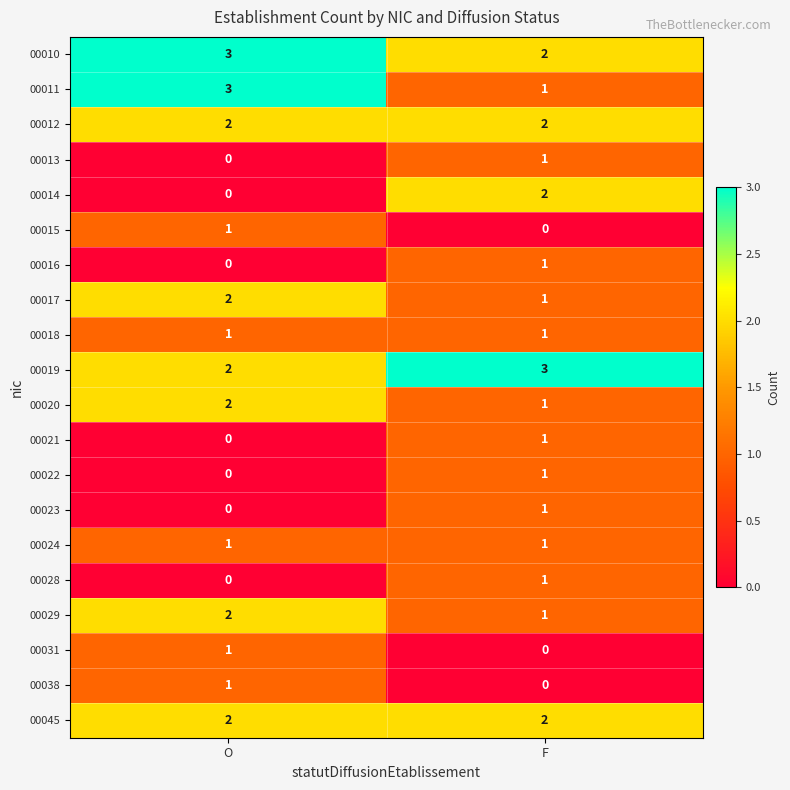

Which category has the highest value in the 00014 series?

F